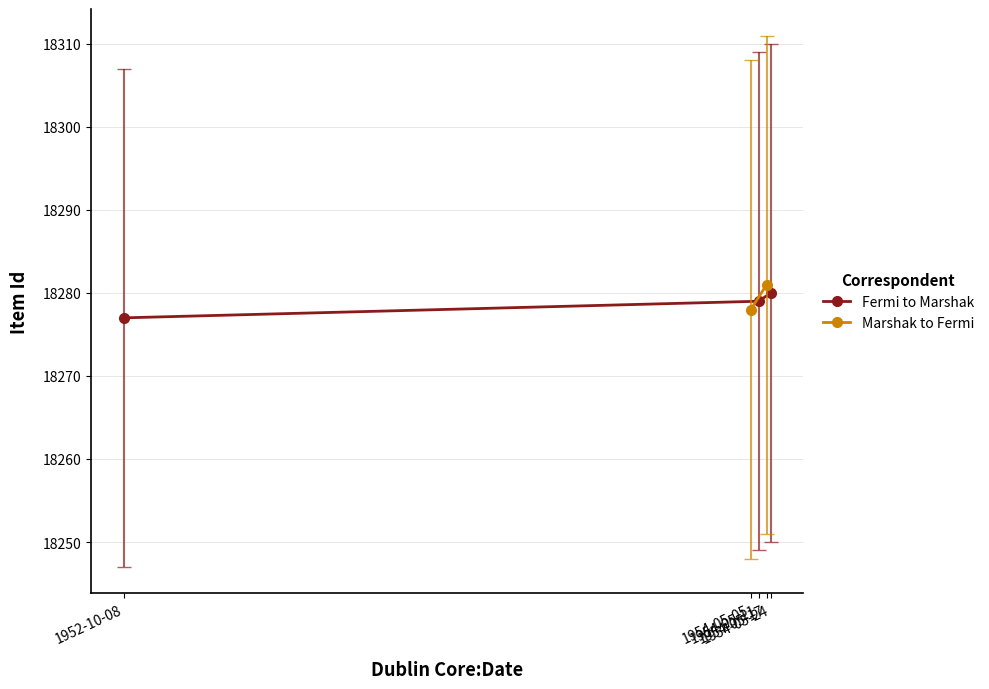

Does the chart display data point markers on the line(s)?

Yes